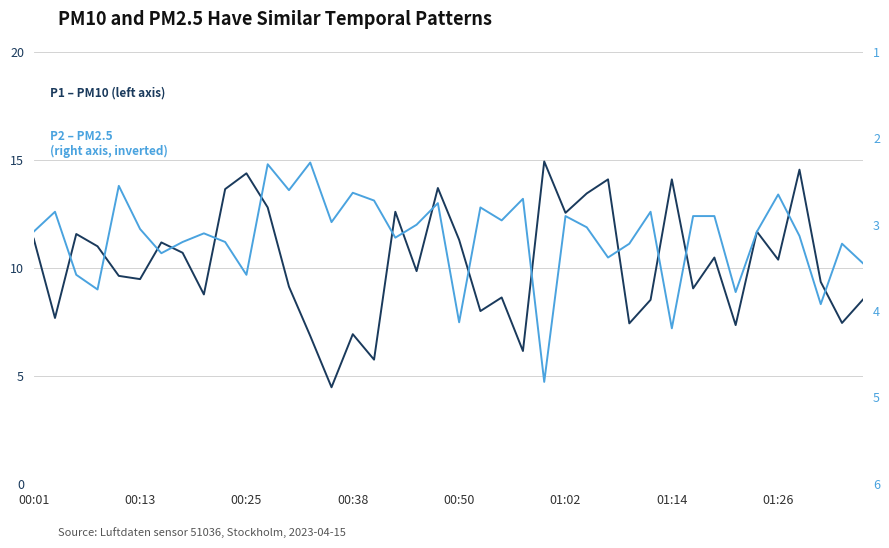

What is the sum of the P1 – PM10 (left axis) values at 00:38 and 15?

17.9